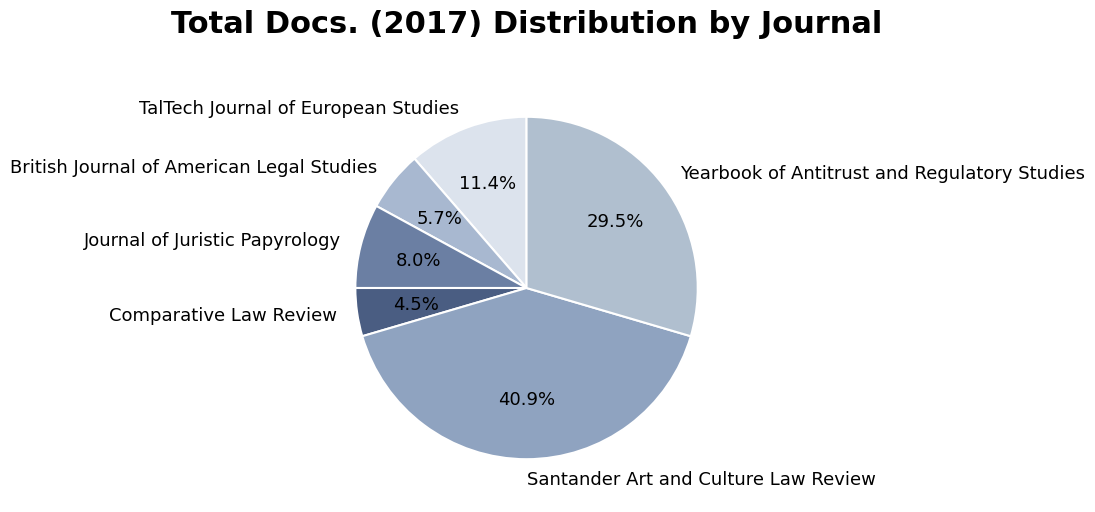

To the nearest percent, what is the average slice percentage?

17%